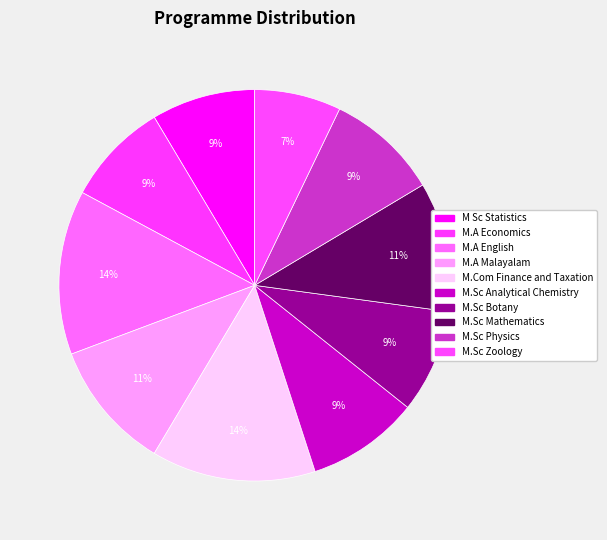

To the nearest percent, what percentage of the pie is M.Sc Zoology?

7%